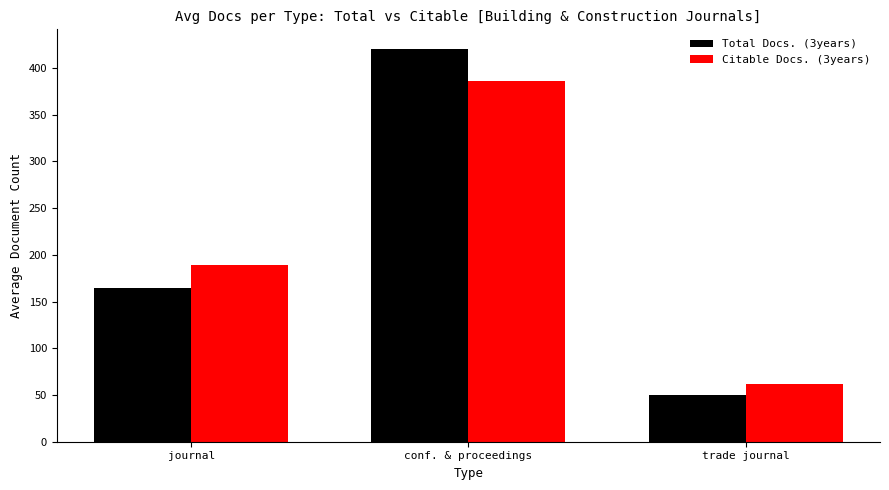

Which series changed the most between journal and trade journal?

Citable Docs. (3years)